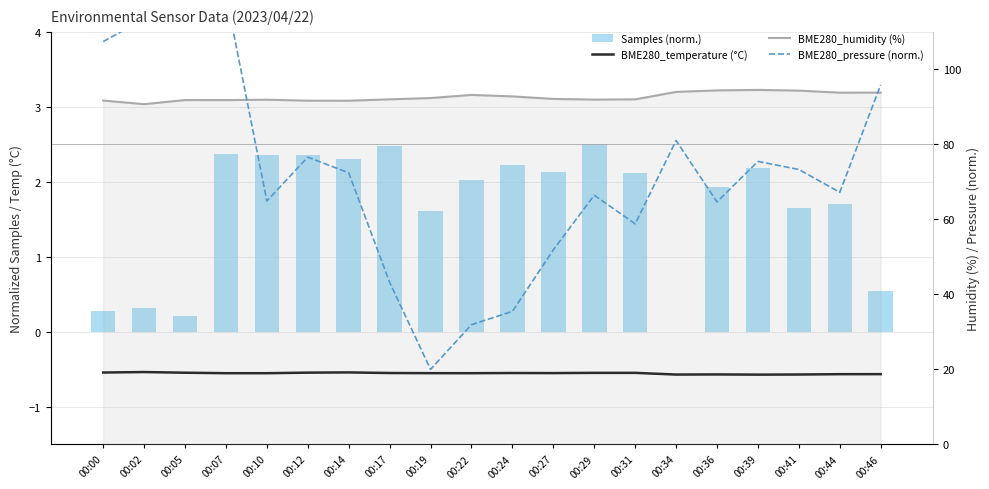

What are all the series names shown in the legend?

Samples (norm.), BME280_temperature (°C), BME280_humidity (%), BME280_pressure (norm.)